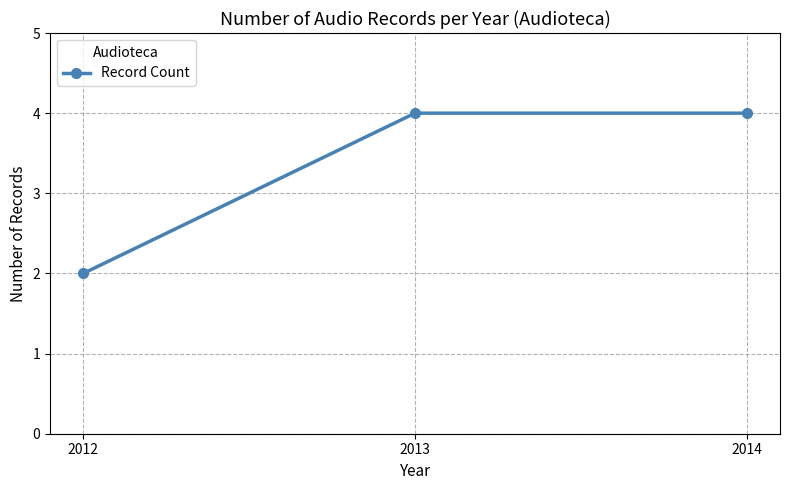

Between 2014 and 2012, which is larger?

2014